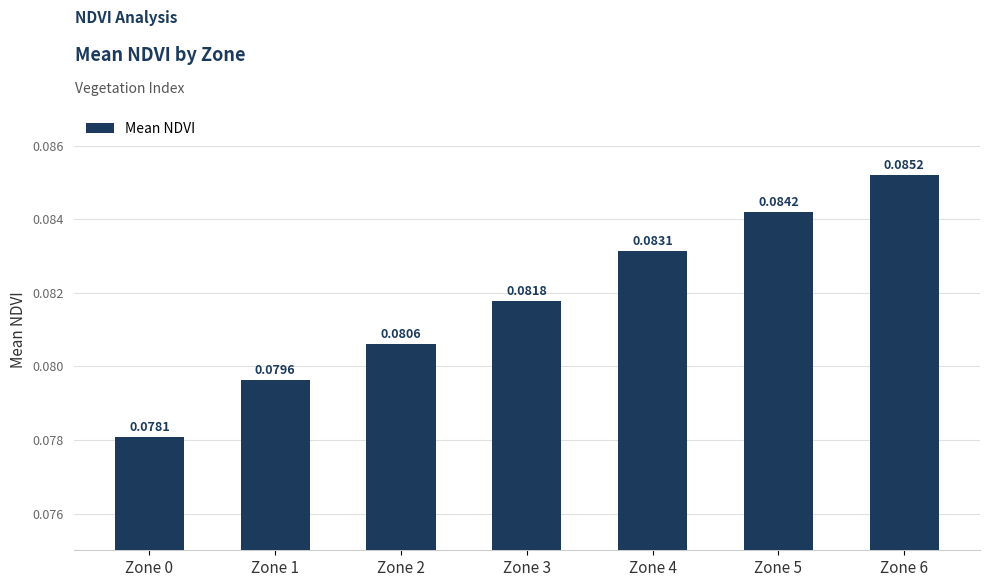

True or false: the data shows 0.0 at Zone 5.

False